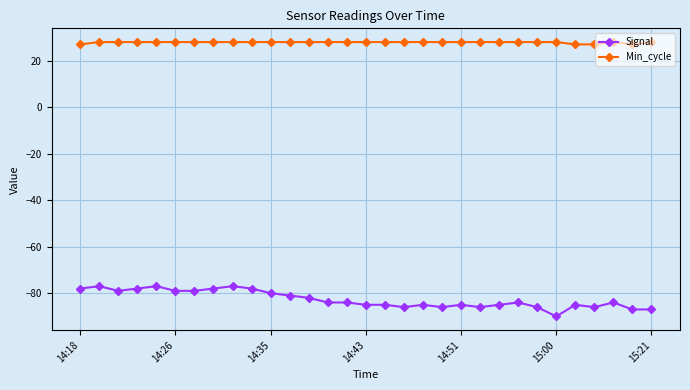

Is this an area chart (filled region under the line)?

No